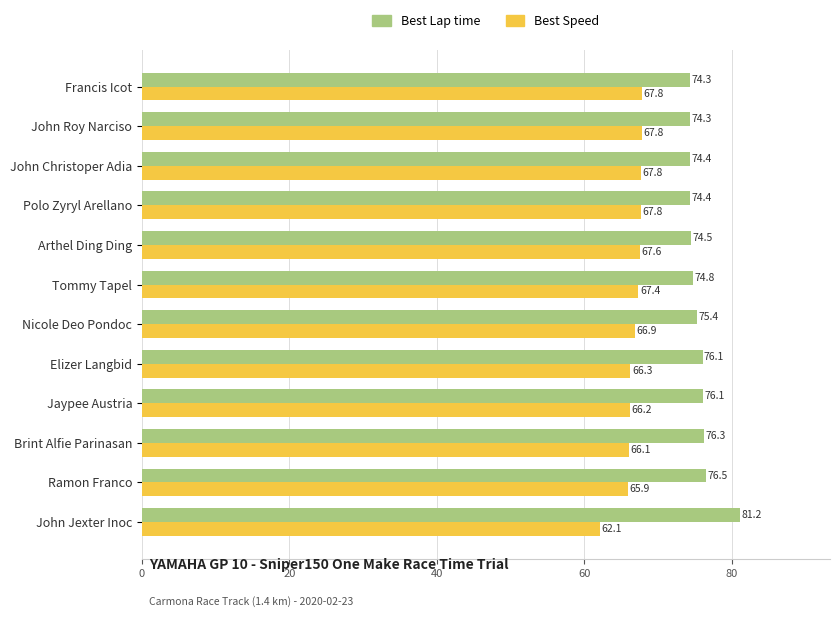

Which series has the largest total across all categories?

Best Lap time